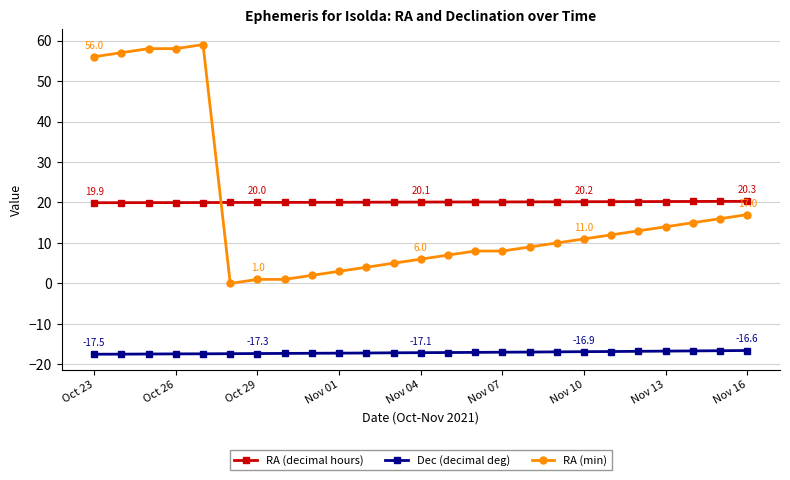

What is the average value of the RA (decimal hours) series?

20.1